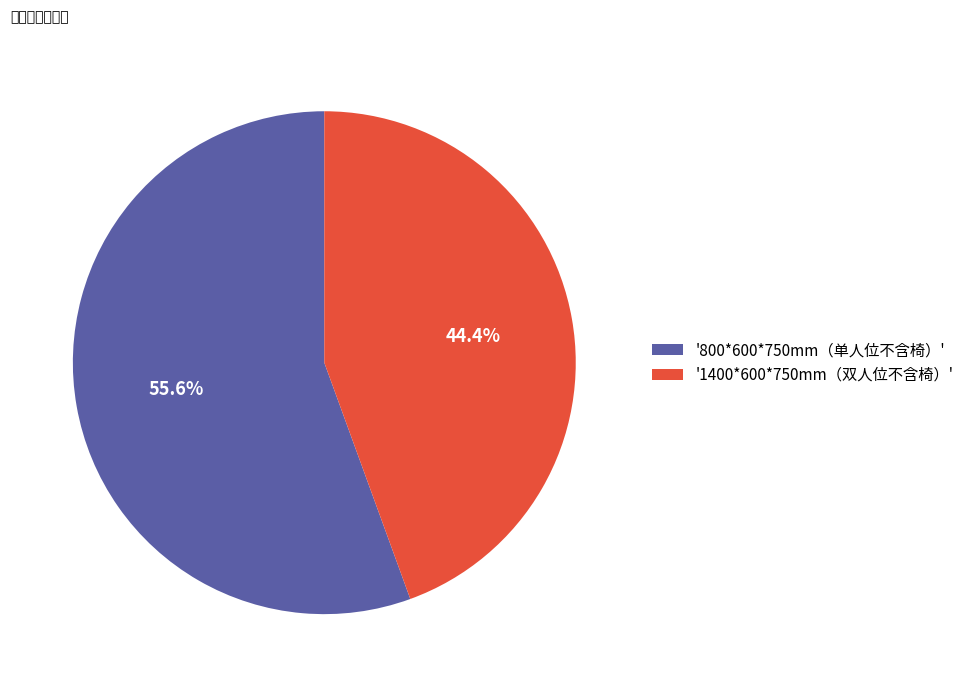

Which slice is the smallest?

'1400*600*750mm（双人位不含椅）'